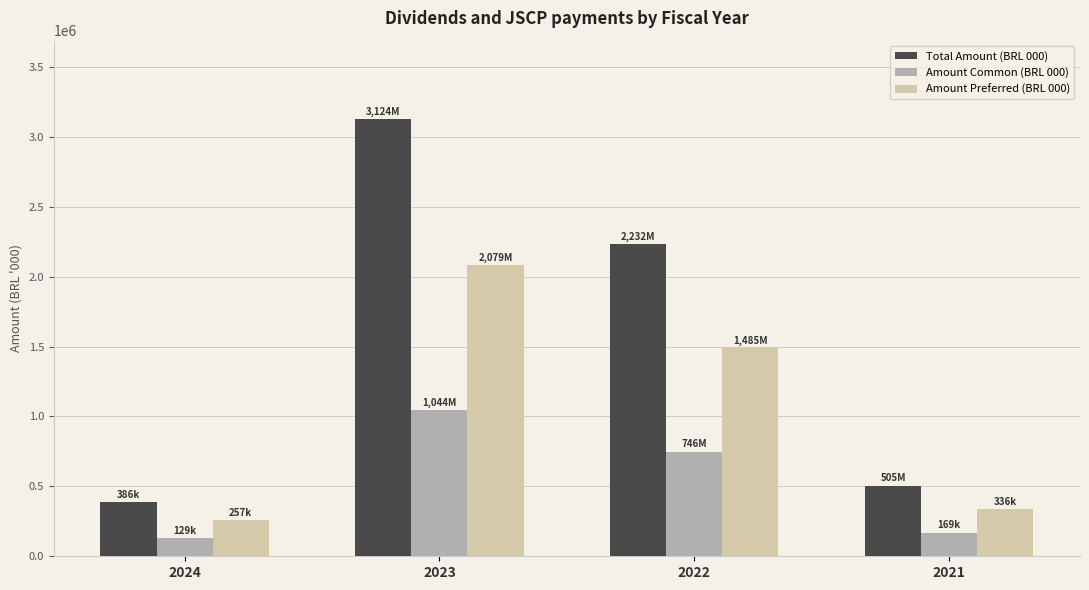

What is the minimum value for Amount Common (BRL 000)?

129189.7